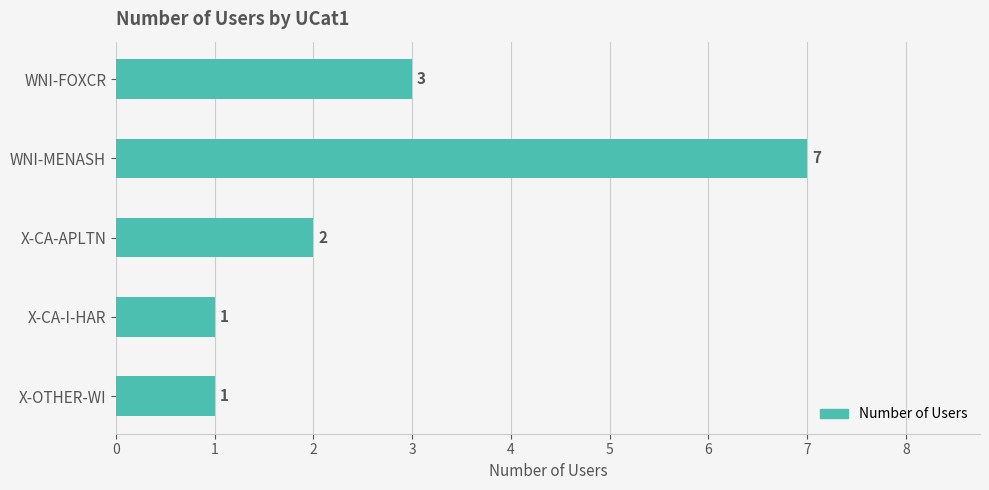

Are the bars horizontal?

Yes